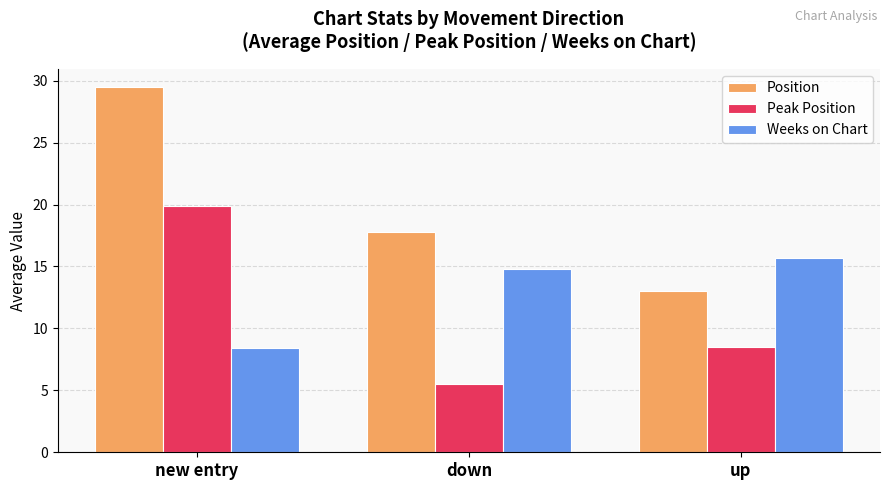

Reading left to right, list all the values displayed in this chart.

Position: new entry=29.5	down=17.8	up=13.0
Peak Position: new entry=19.9	down=5.5	up=8.5
Weeks on Chart: new entry=8.4	down=14.8	up=15.6